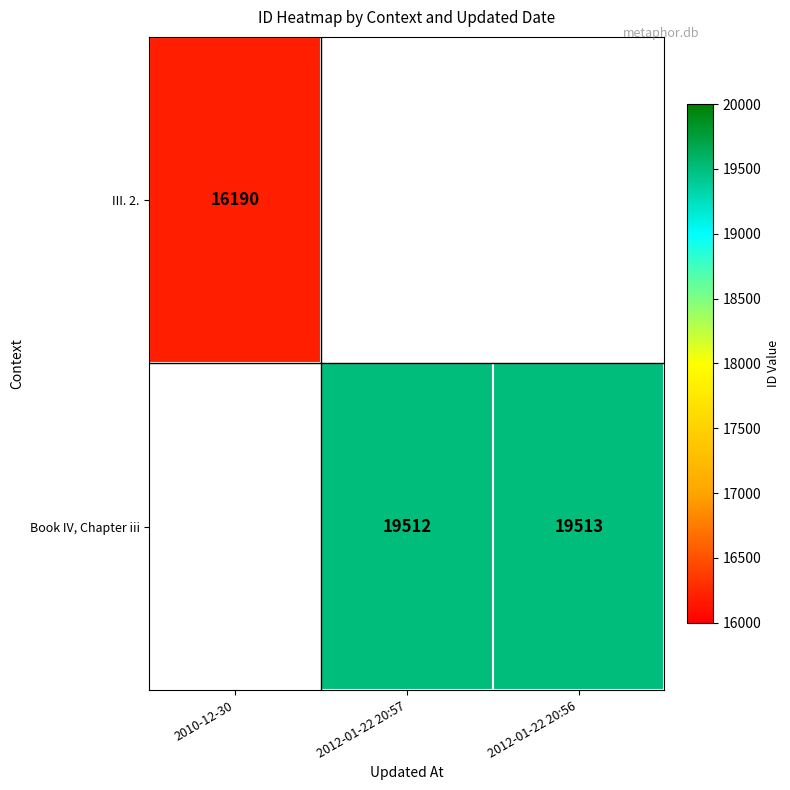

The value of Book IV, Chapter iii at 2012-01-22 20:56 is 26792. True or false?

False